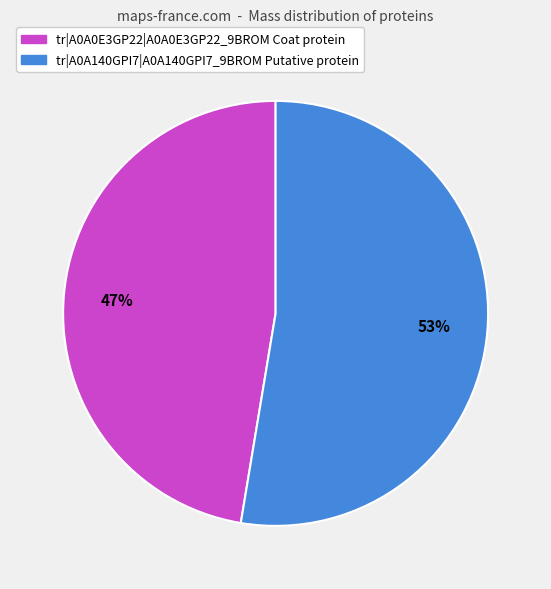

Which has a higher value, tr|A0A140GPI7|A0A140GPI7_9BROM Putative protein or tr|A0A0E3GP22|A0A0E3GP22_9BROM Coat protein?

tr|A0A140GPI7|A0A140GPI7_9BROM Putative protein